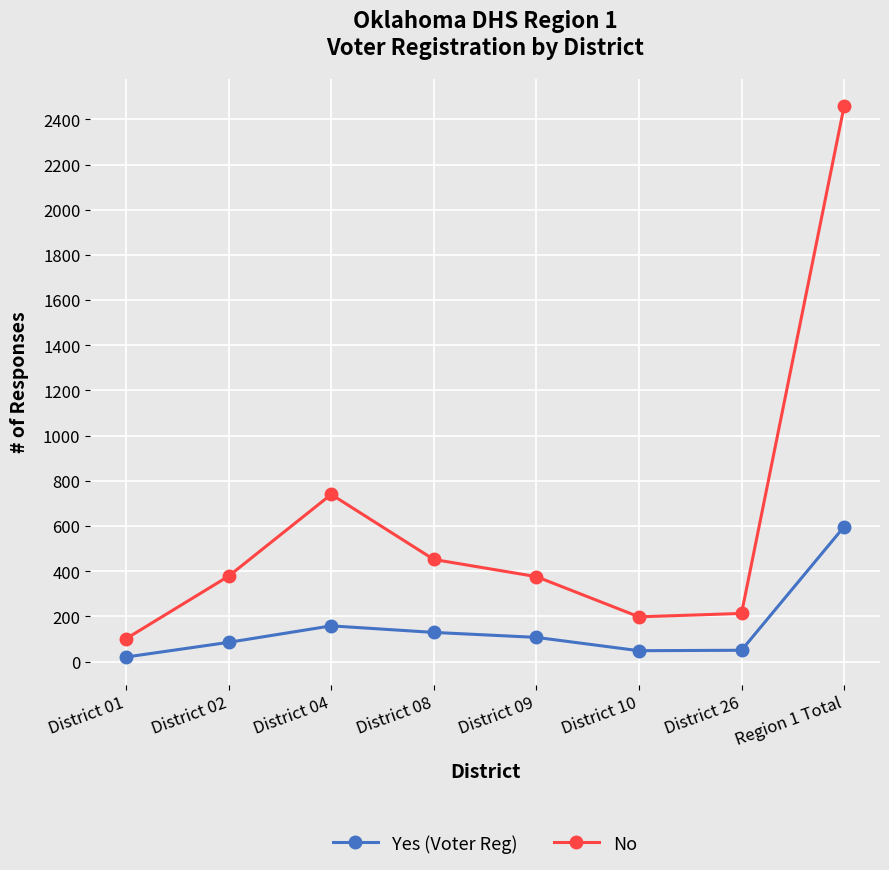

What are all the series names shown in the legend?

Yes (Voter Reg), No